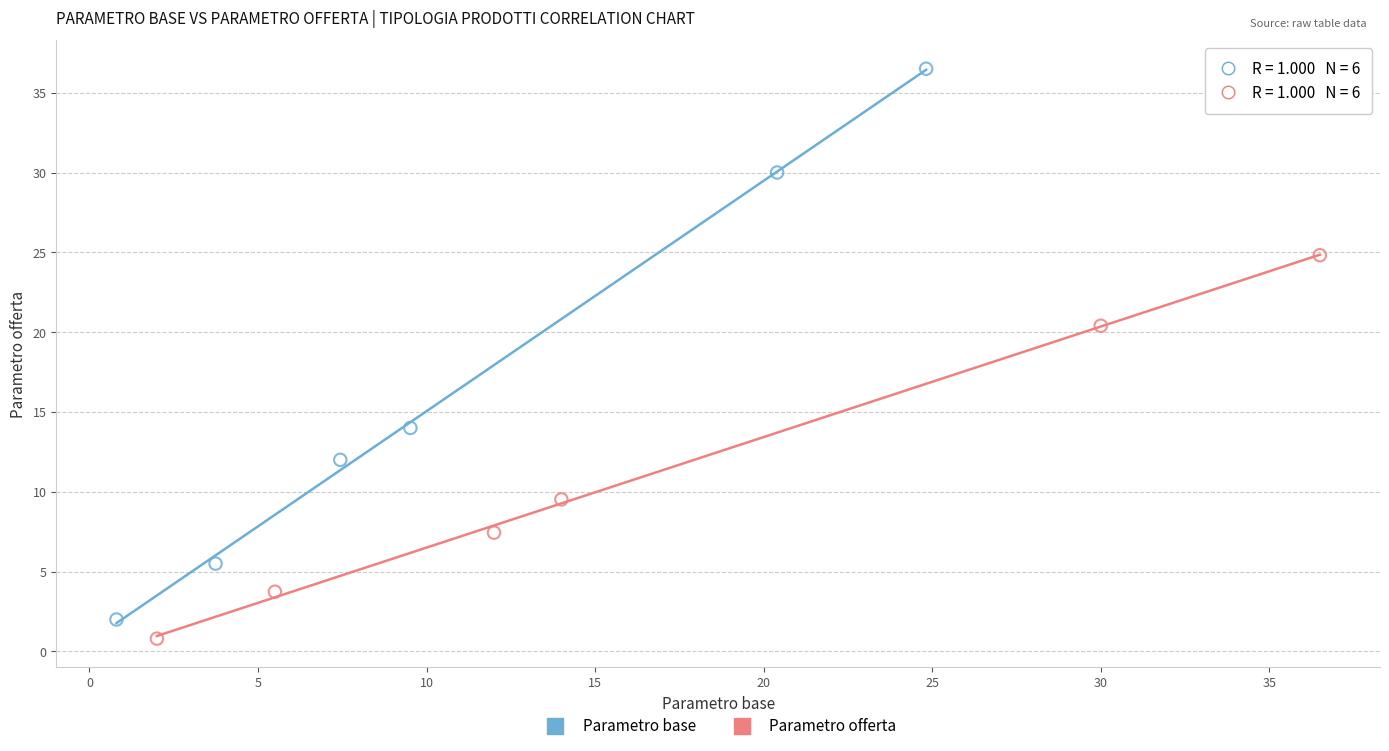

Which series has the largest Y range (max minus min)?

Parametro base